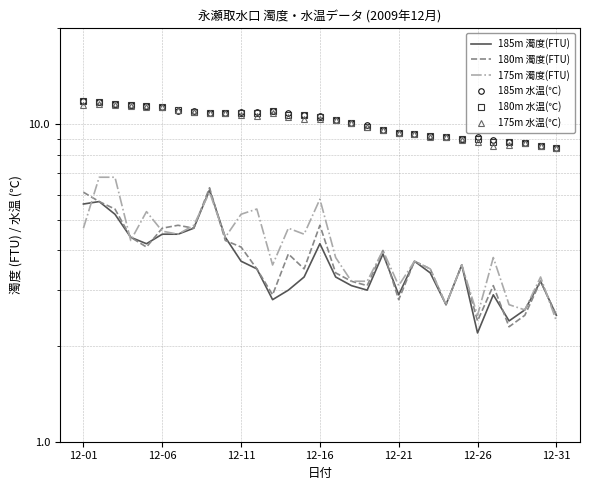

At which category does the chart reach its minimum across all series?

12-26